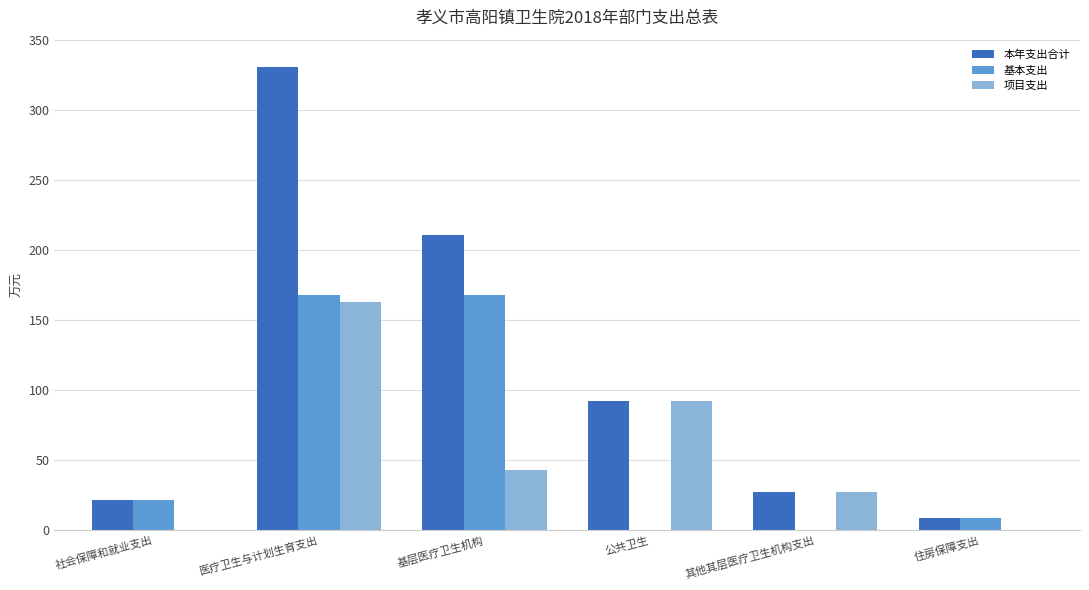

Reading left to right, what are all the values shown in this chart?

本年支出合计: 21.4	330.3	210.6	92.2	27.5	8.6
基本支出: 21.4	167.5	167.5	0.0	0.0	8.6
项目支出: 0.0	162.7	43.0	92.2	27.5	0.0